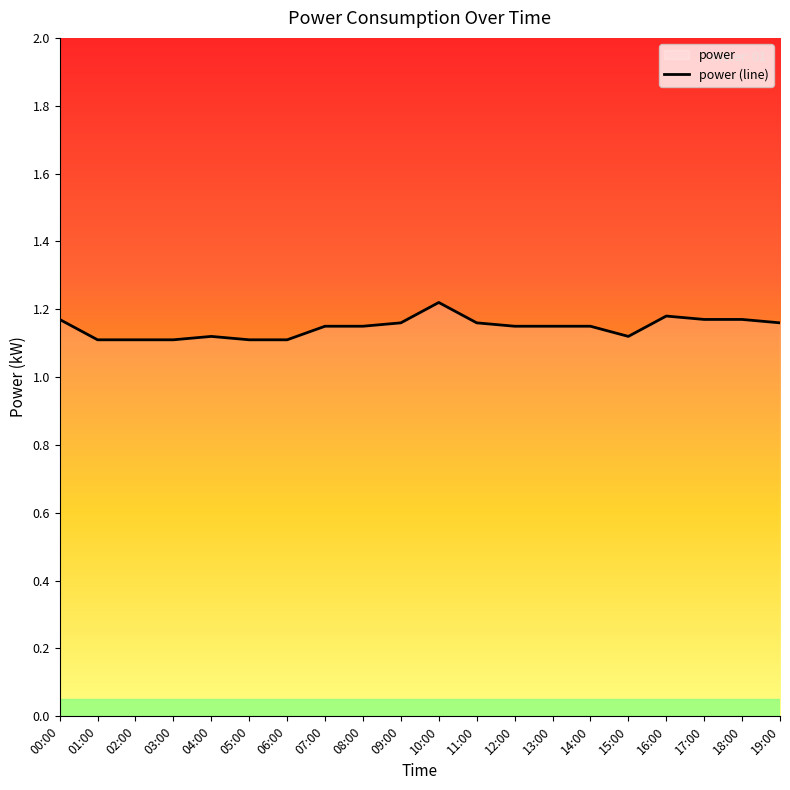

Which has a higher value, 02:00 or 18:00?

18:00